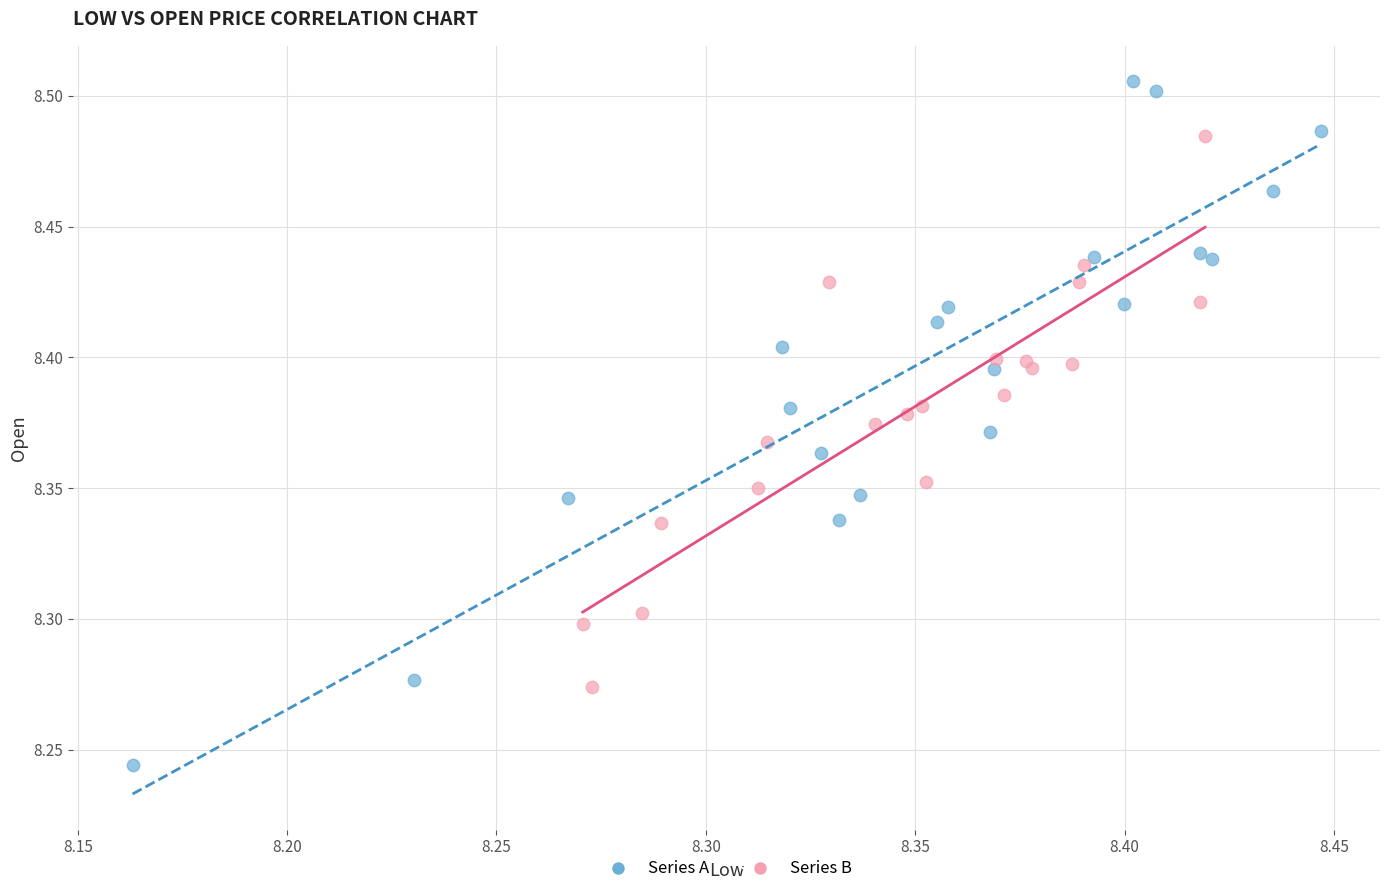

Which series contains the lowest Y value?

Series A